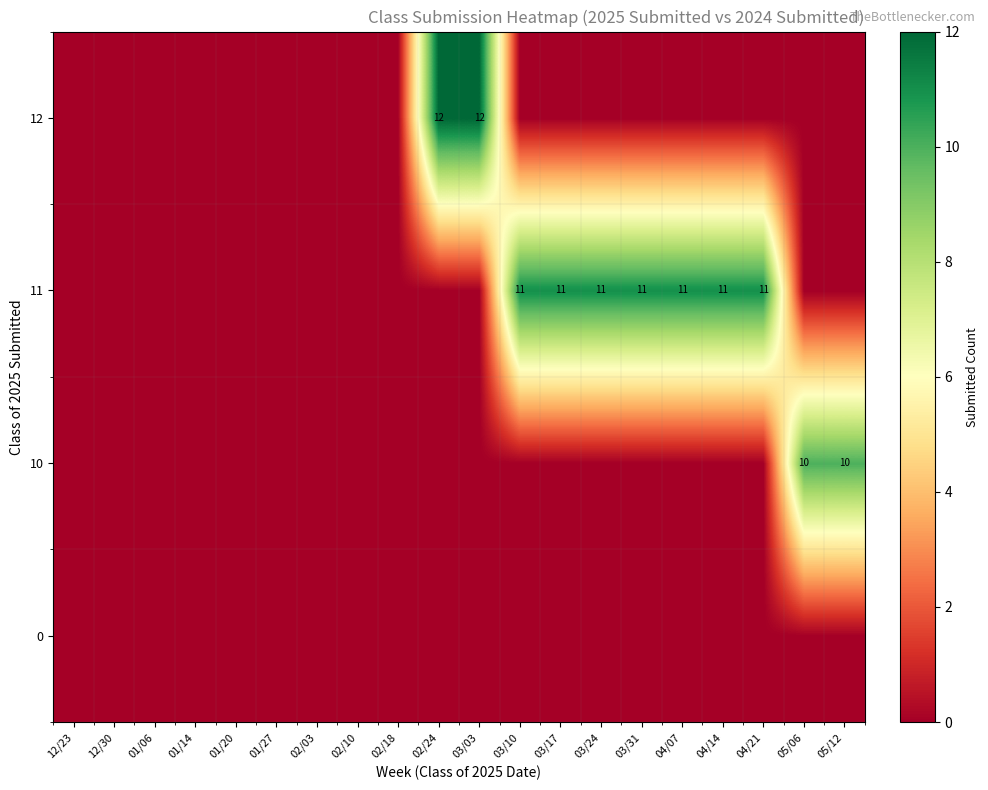

How many categories are shown in the chart?

20